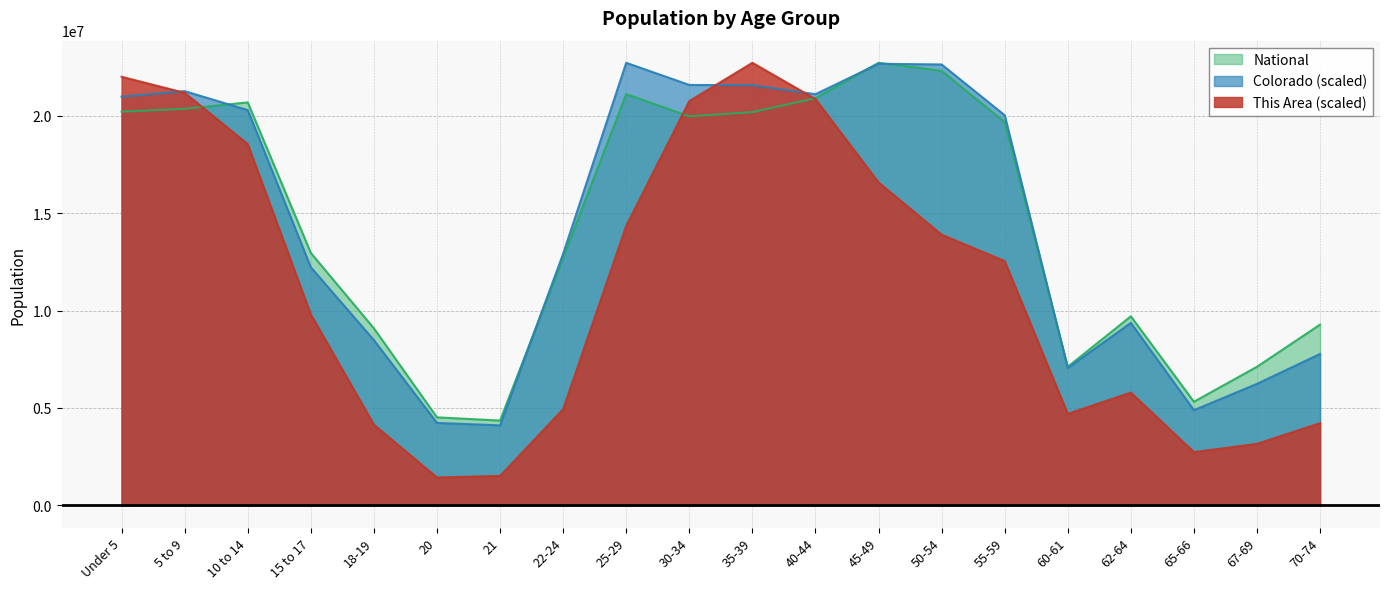

What is the label of the 1st point from the left?

Under 5